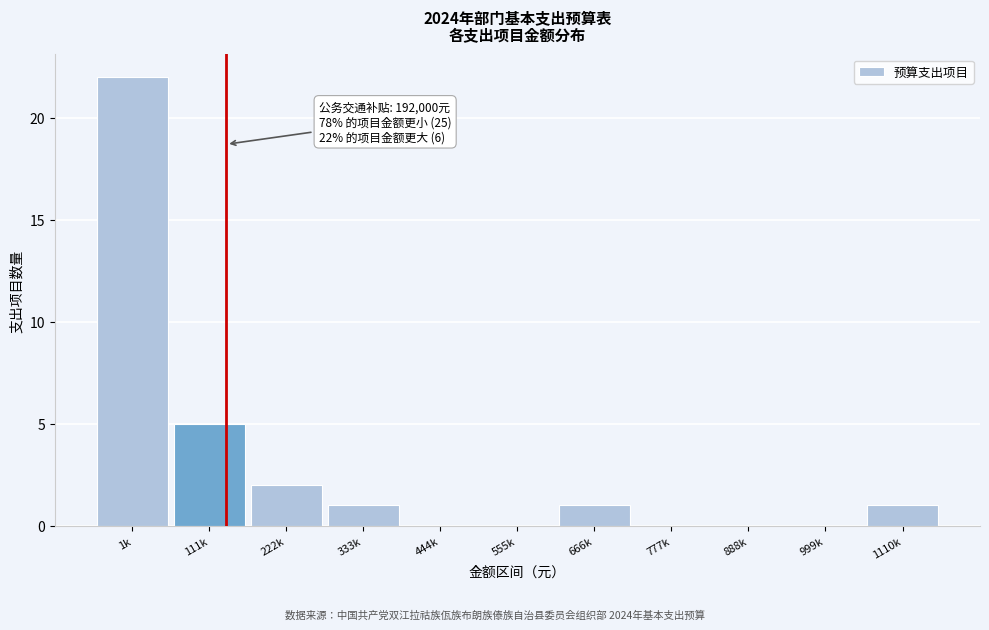

What is the change in value from 1k to 444k?

-22